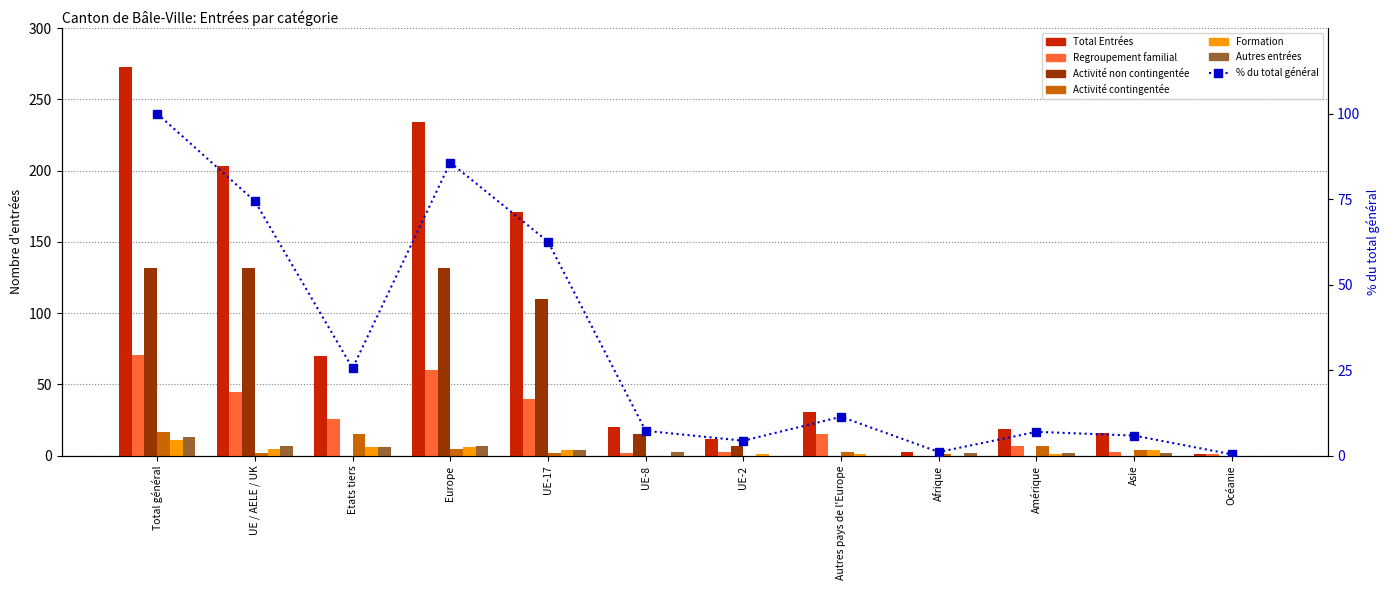

Rank the categories by Regroupement familial value from highest to lowest.

Total général, Europe, UE / AELE / UK, UE-17, Etats tiers, Autres pays de l'Europe, Amérique, UE-2, Asie, UE-8, Océanie, Afrique